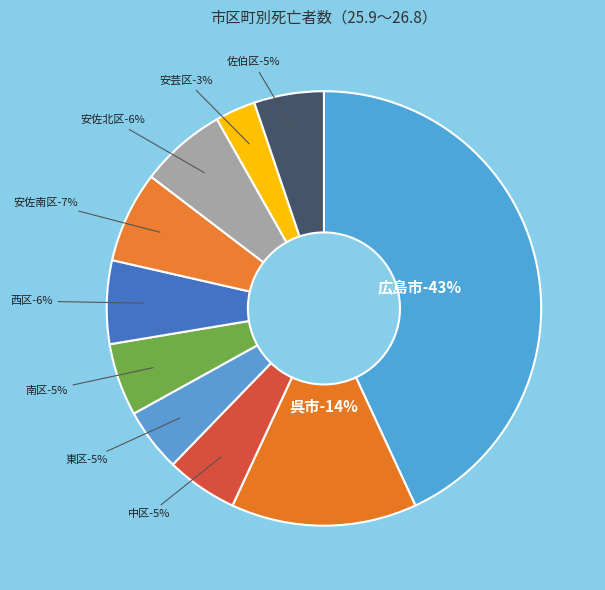

Count the number of slices in the pie.

10